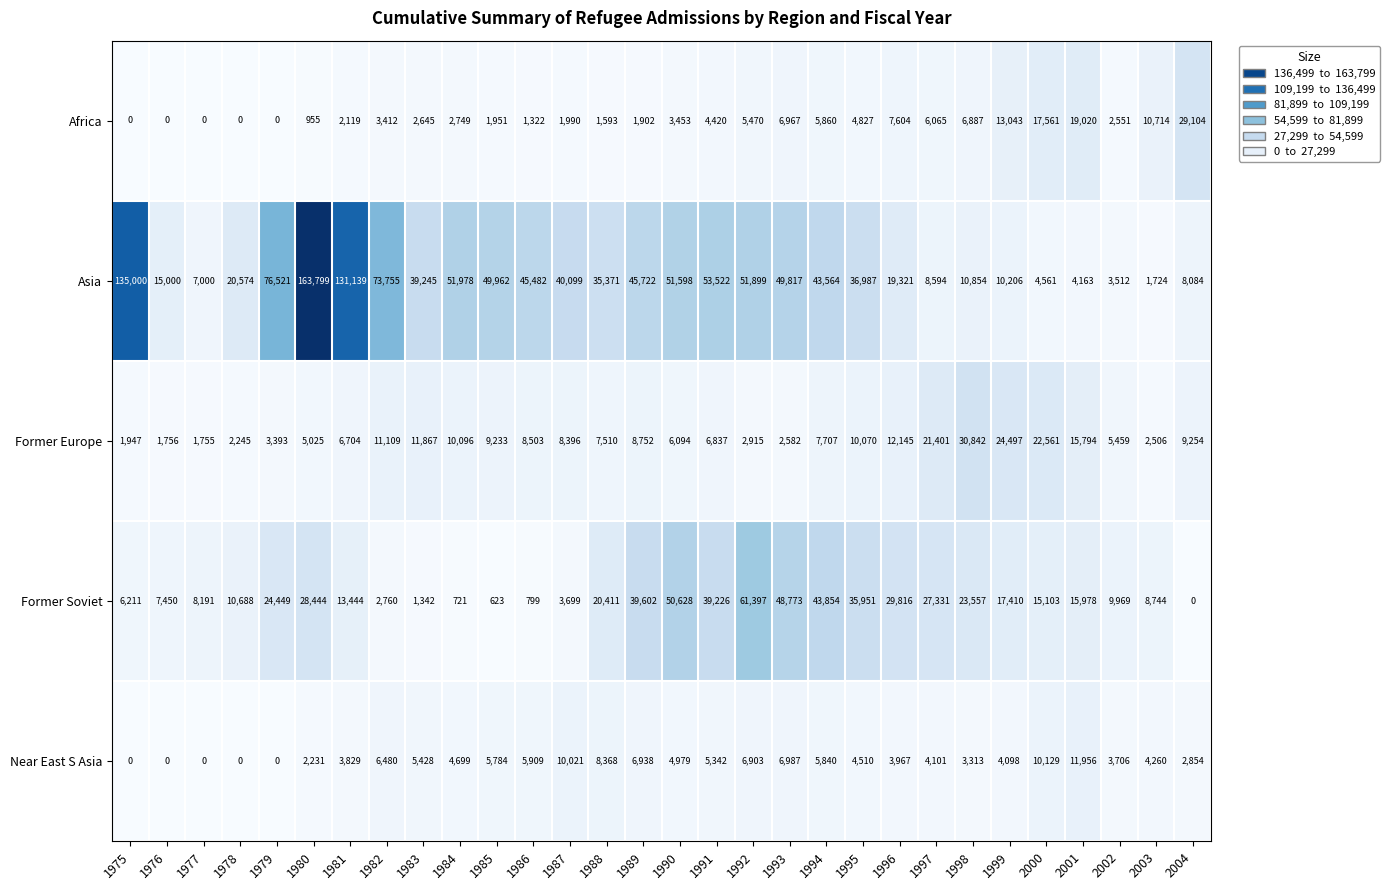

What is the sum of all Near East S Asia values?

142632